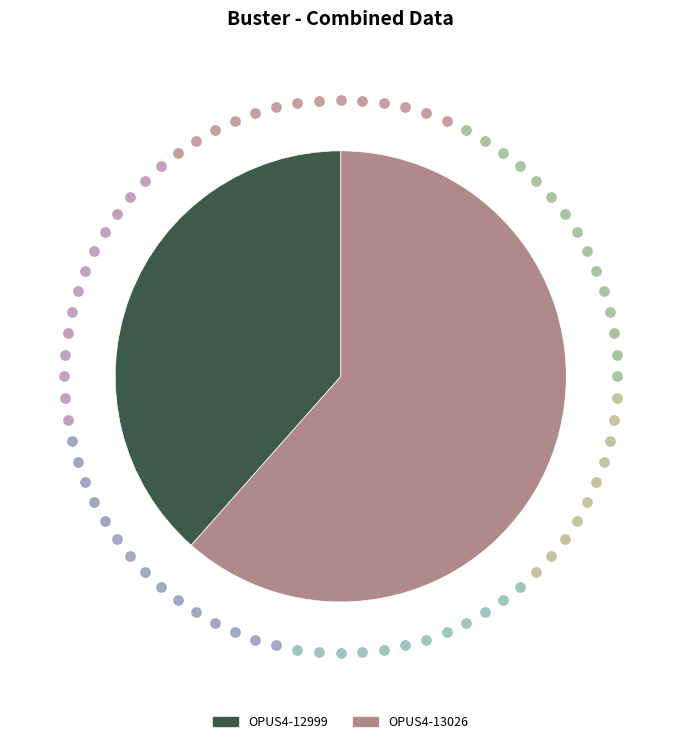

To the nearest percent, what percentage of the pie is OPUS4-12999?

38%